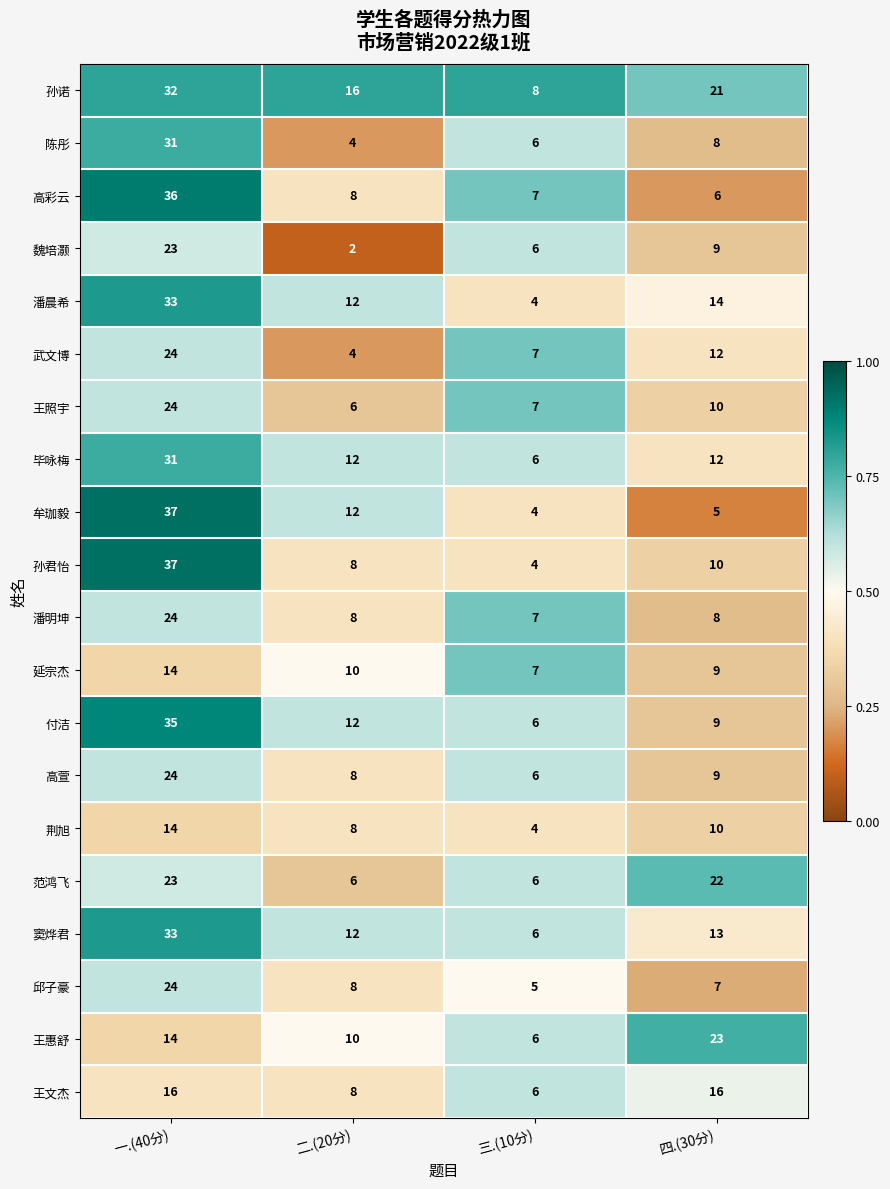

Which series changed the most between 三.(10分) and 四.(30分)?

王惠舒